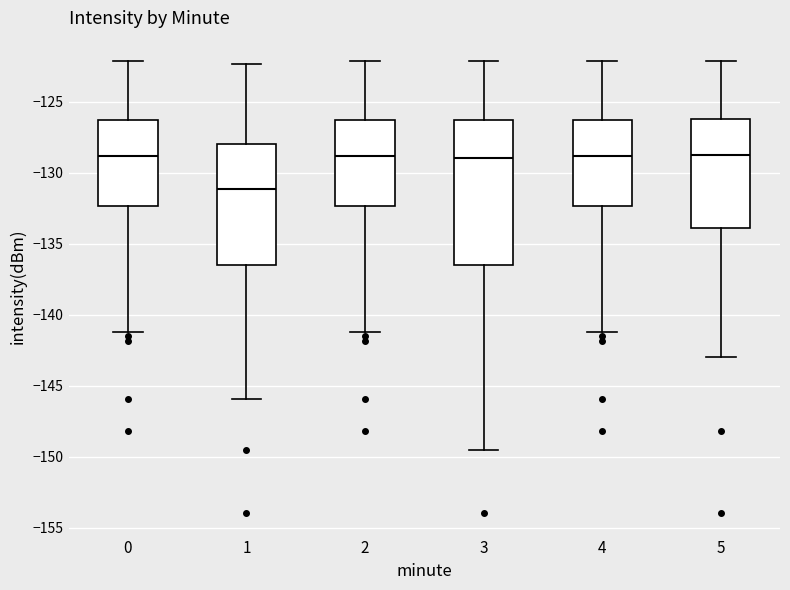

Which box is the tallest, from its lower edge to its upper edge?

3